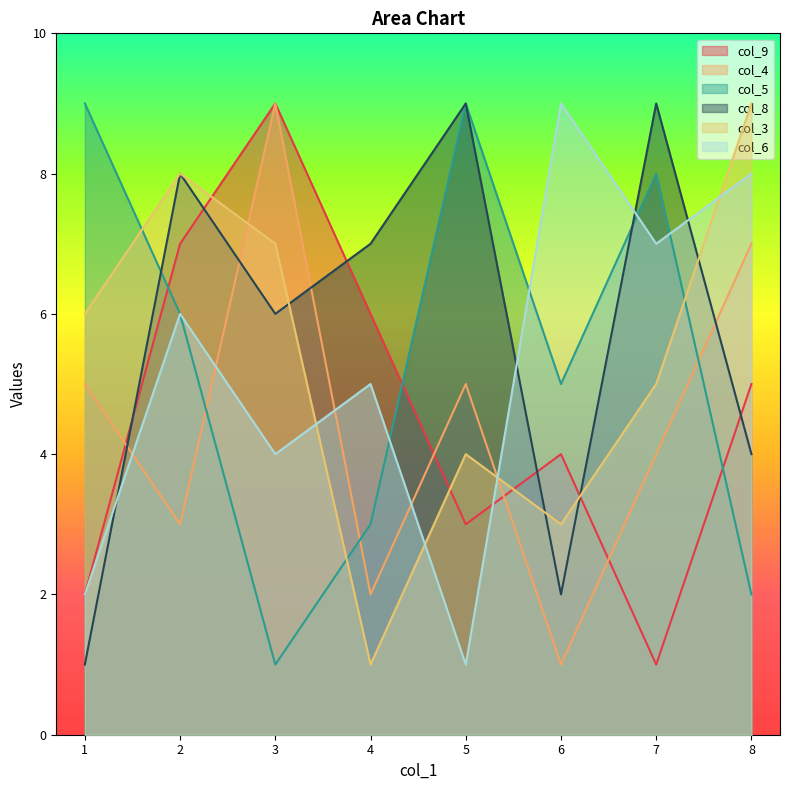

How many series are shown in this chart?

6